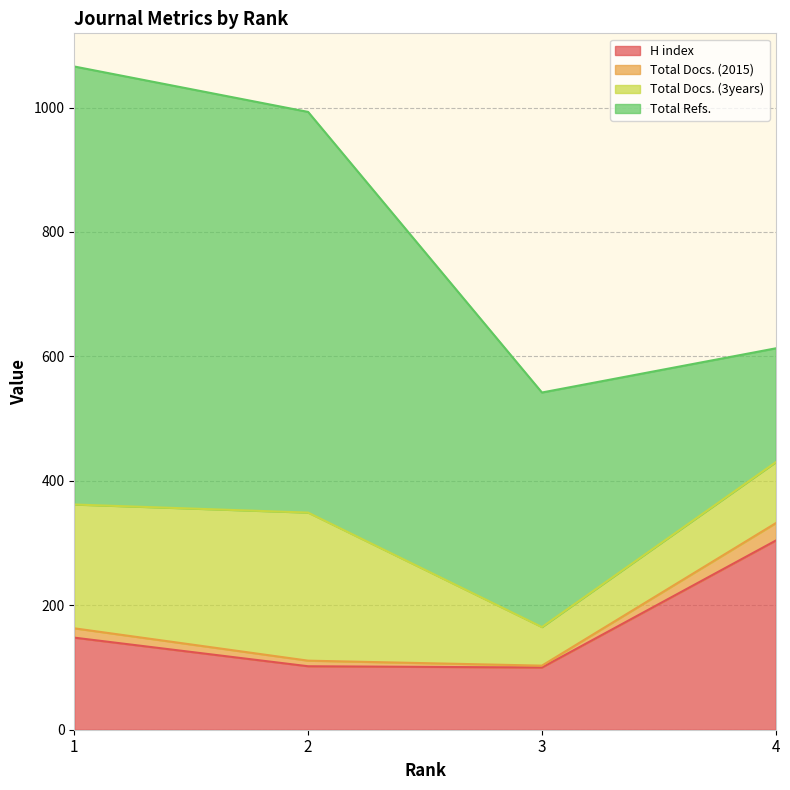

Rank the categories by H index value from highest to lowest.

4, 1, 2, 3